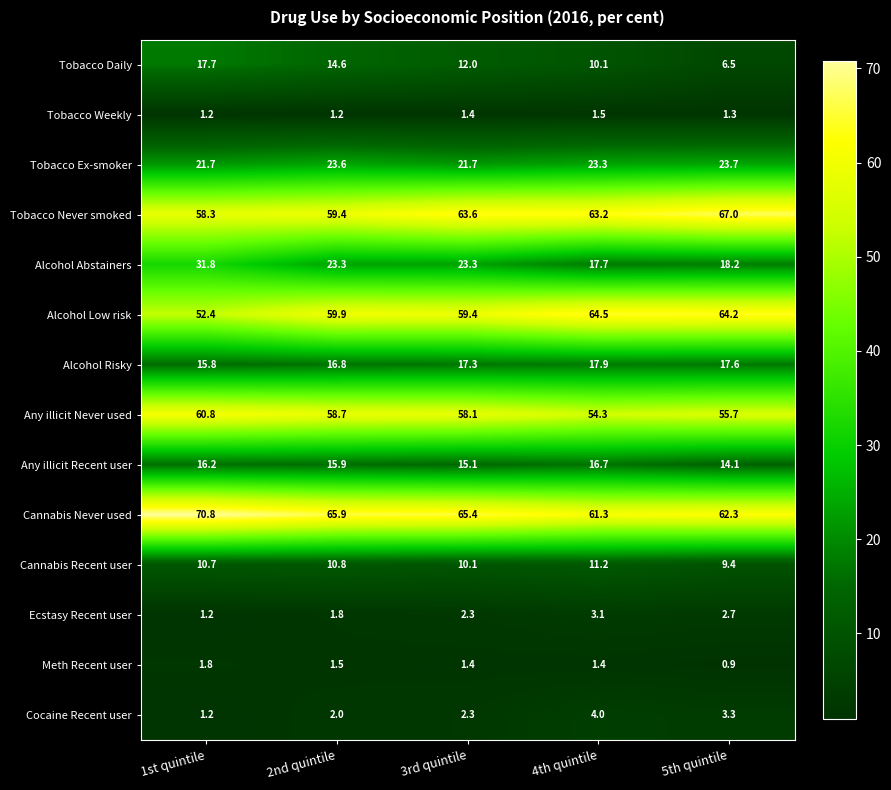

How many data points does each series have?

5